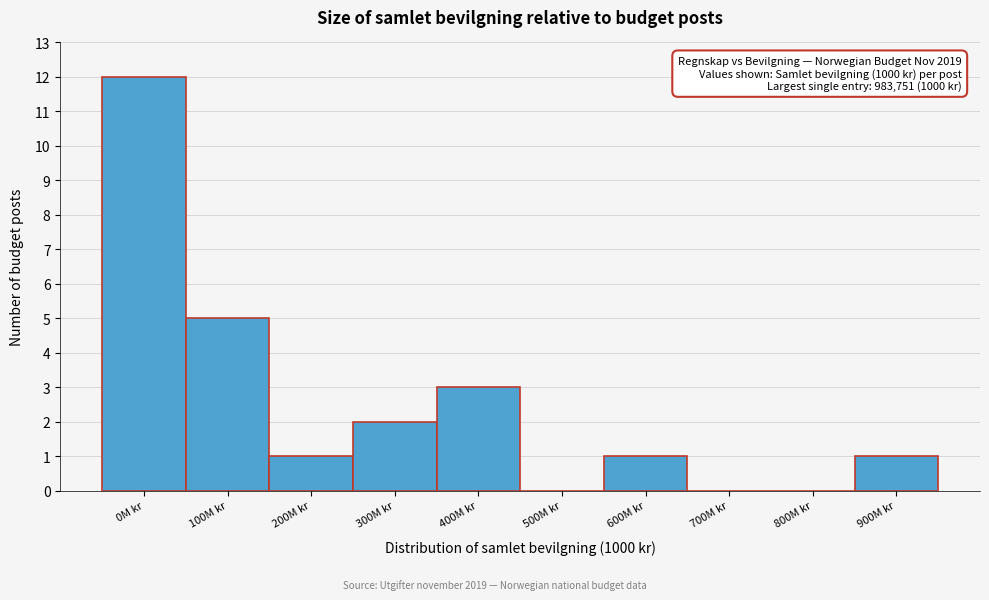

Reading left to right, list all the values displayed in this chart.

0M kr=12	100M kr=5	200M kr=1	300M kr=2	400M kr=3	500M kr=0	600M kr=1	700M kr=0	800M kr=0	900M kr=1